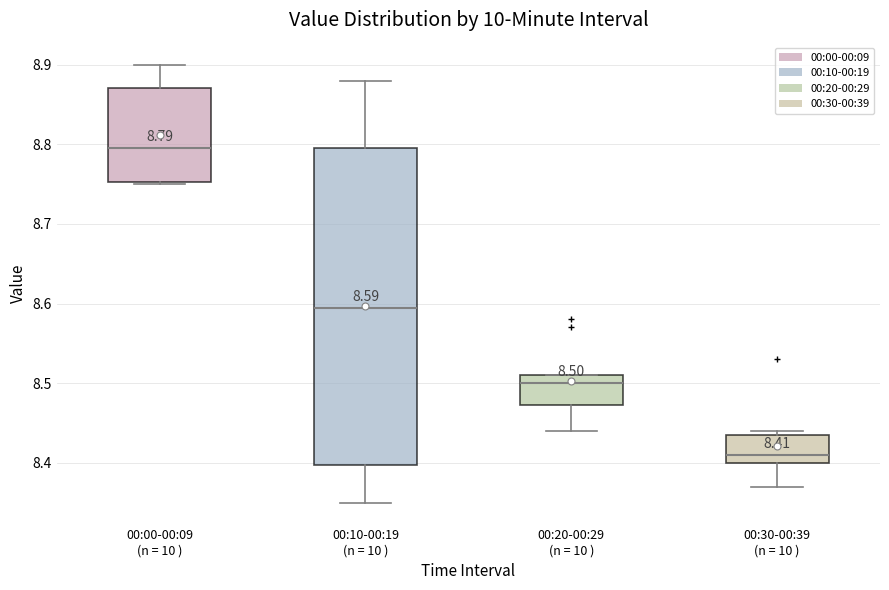

Which box's median line is the highest?

00:00-00:09 (n = 10 )